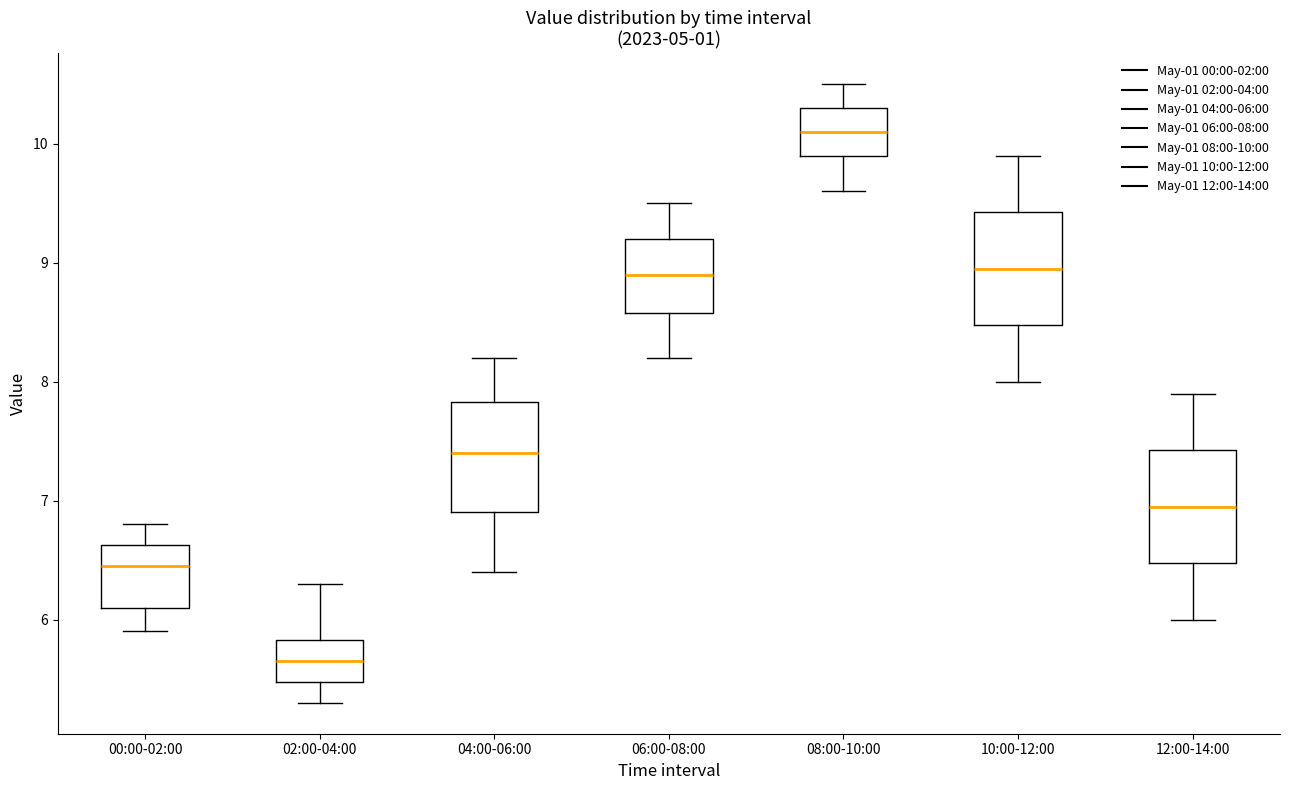

Which box has the highest median line?

08:00-10:00